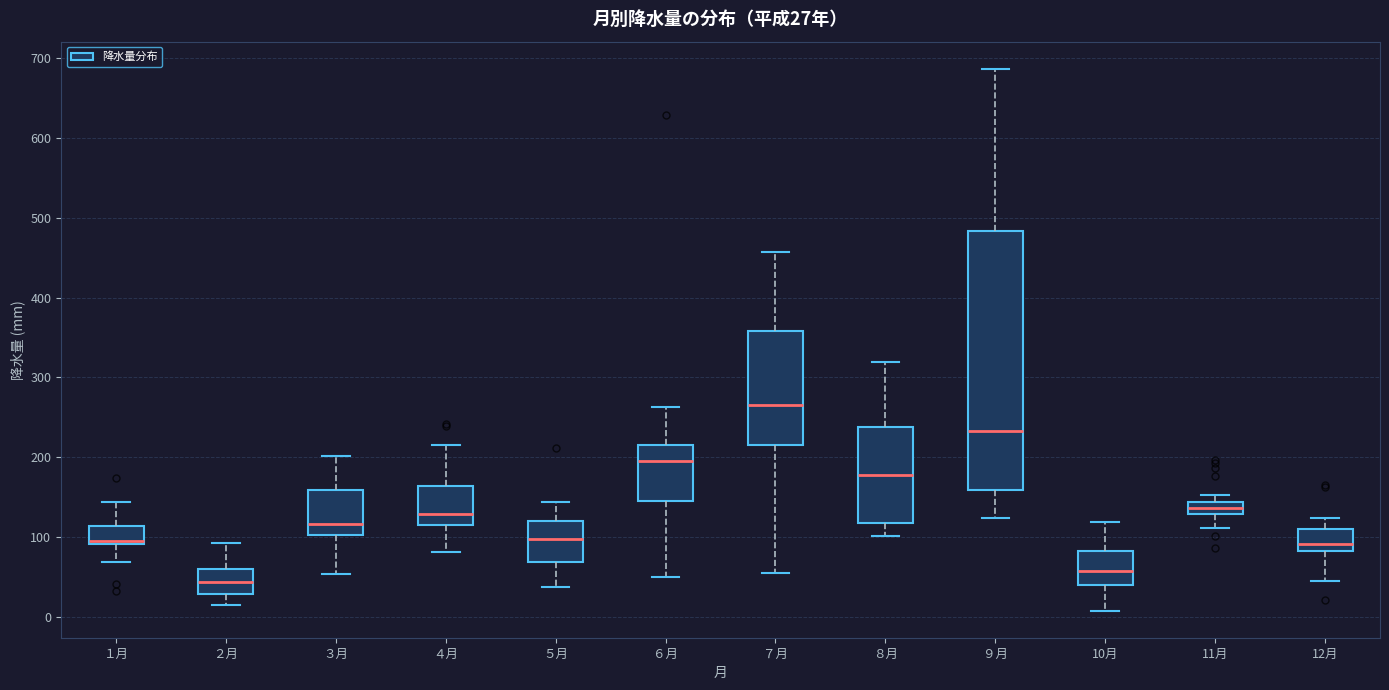

Which box's median line is the lowest?

２月